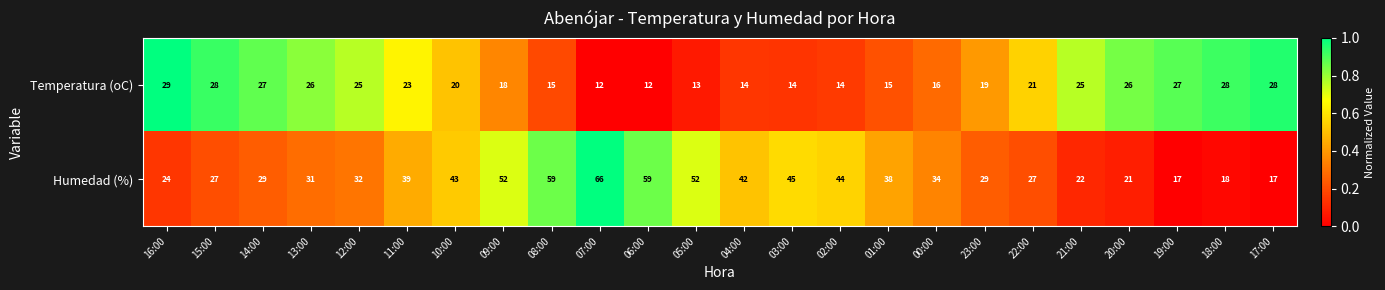

True or false: Temperatura (oC) has a value of 7 at 07:00.

False